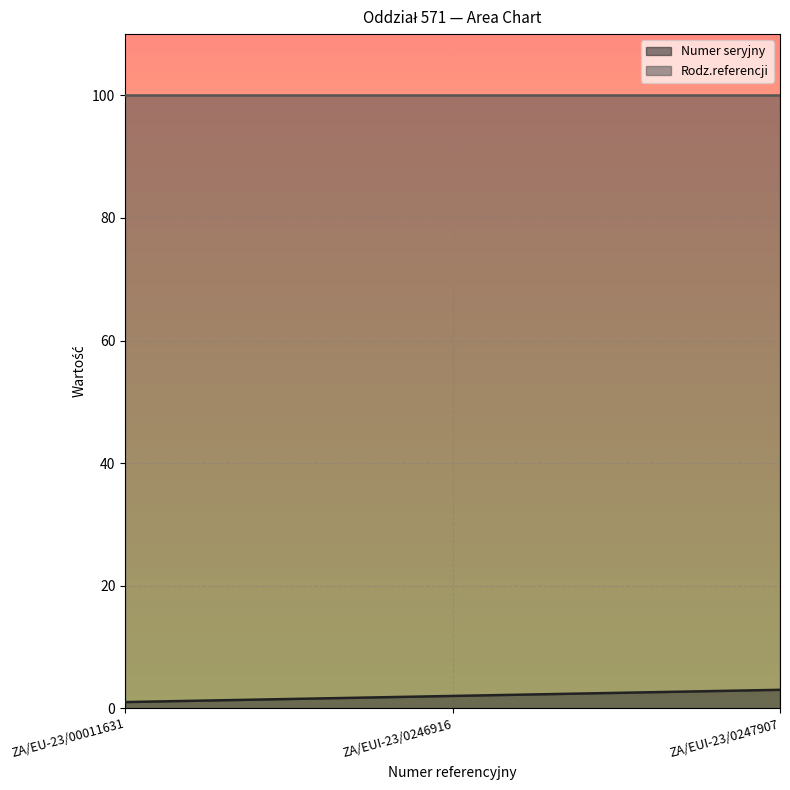

What is the sum of the values at ZA/EUI-23/0247907 and ZA/EUI-23/0246916?

5